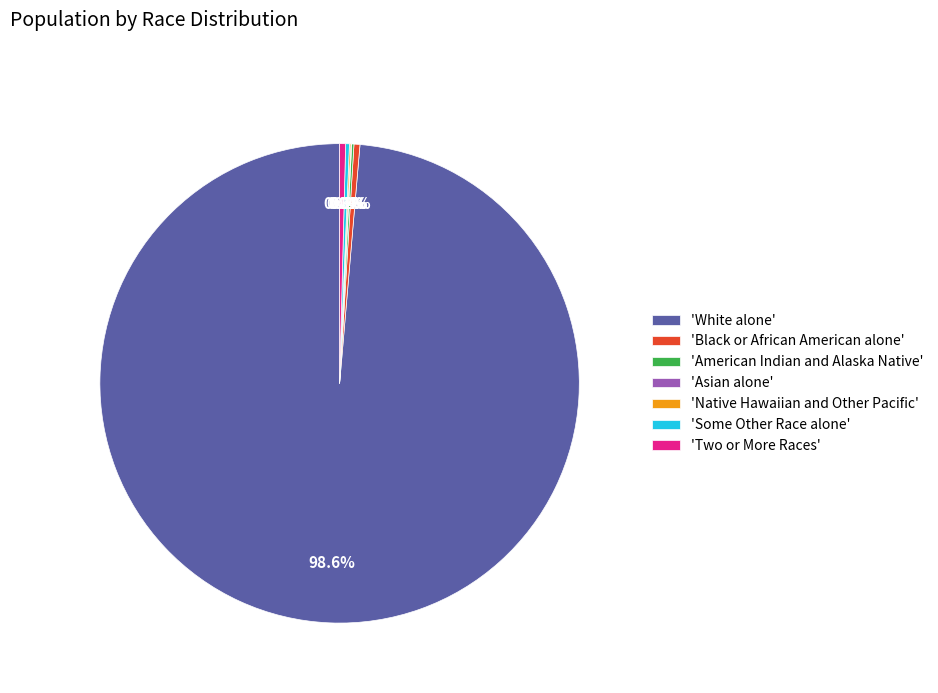

Combined, what portion of the pie is 'Two or More Races' and 'Black or African American alone'?

0.8%